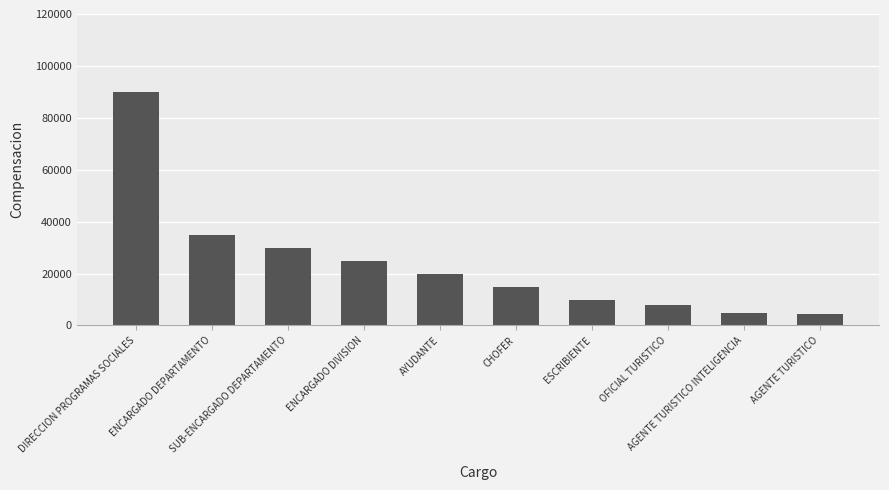

What is the change in value from SUB-ENCARGADO DEPARTAMENTO to OFICIAL TURISTICO?

-22000